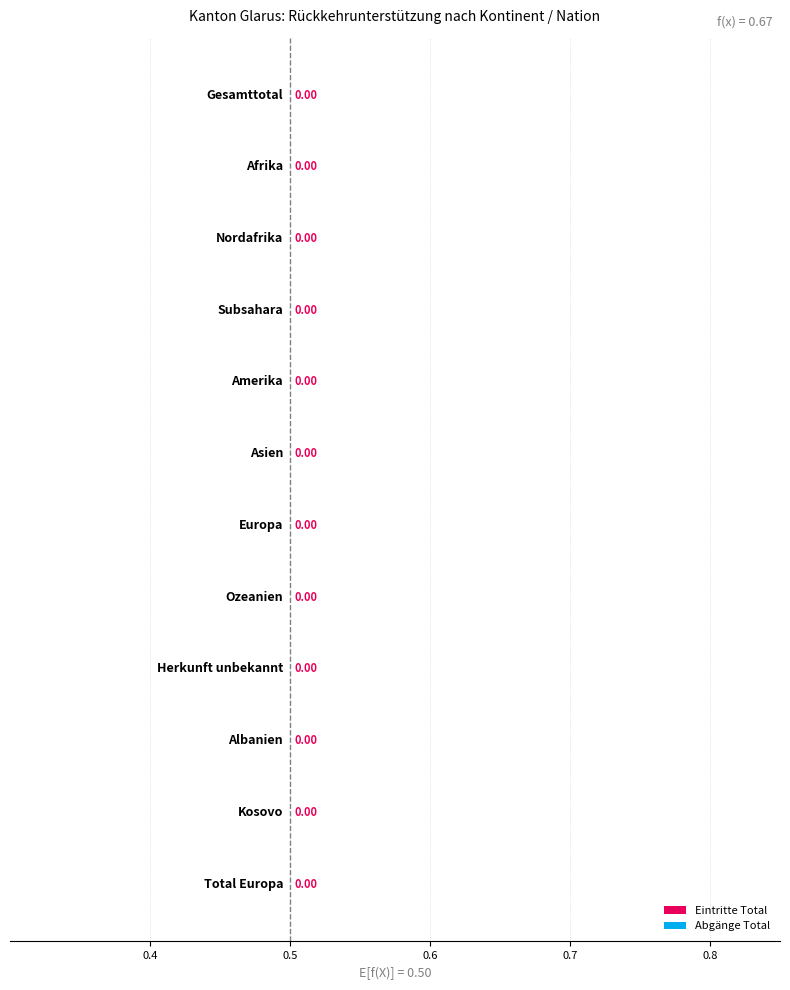

The Wiederaufnahmen series shows 0 at Albanien. True or false?

True